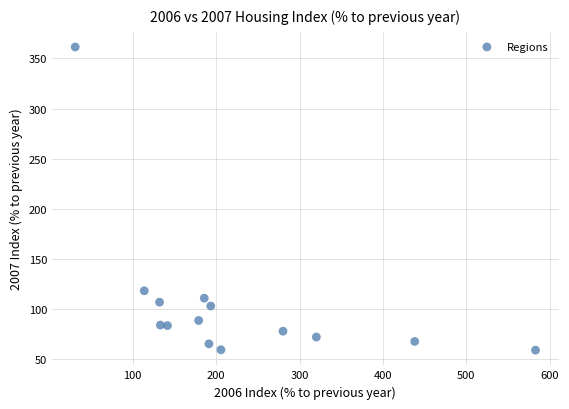

What Y value in the scatter plot is closest to 210?

118.5